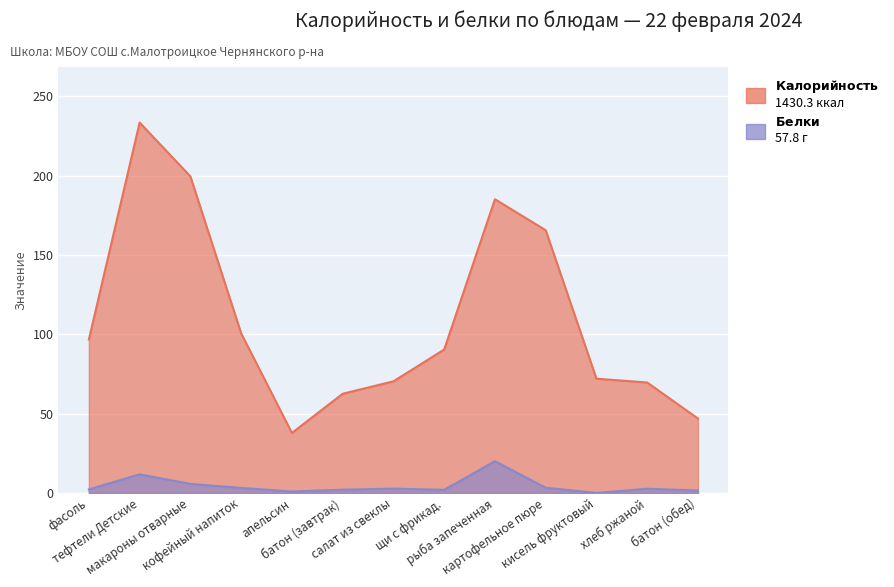

Rank the series at рыба запеченная from lowest to highest value.

Белки, Калорийность